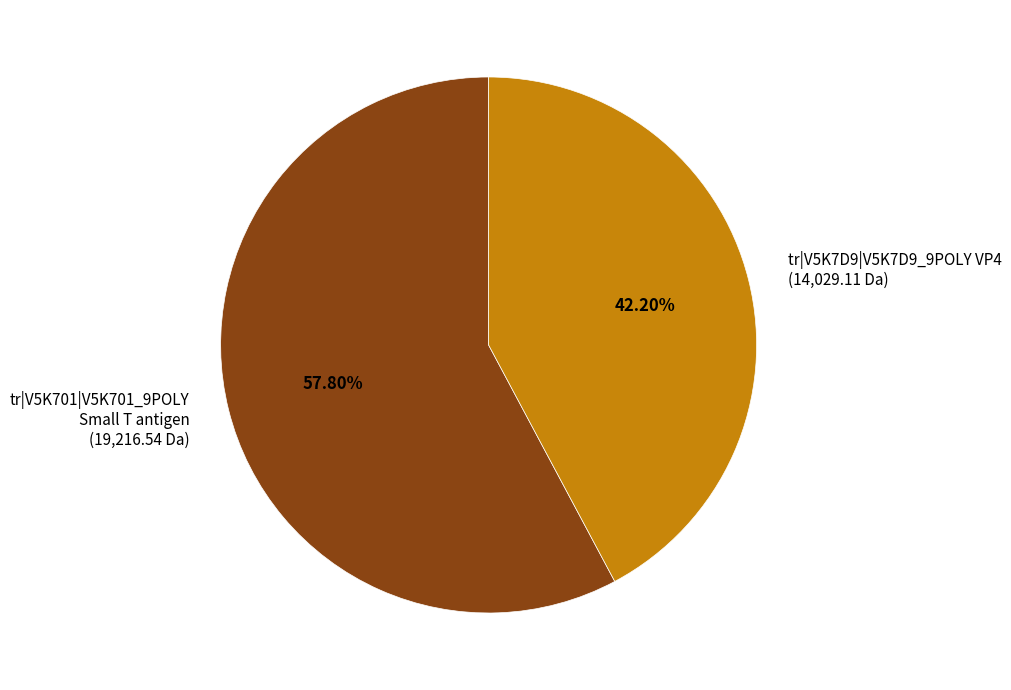

How much of the chart is everything except tr|V5K7D9|V5K7D9_9POLY VP4?

57.8%